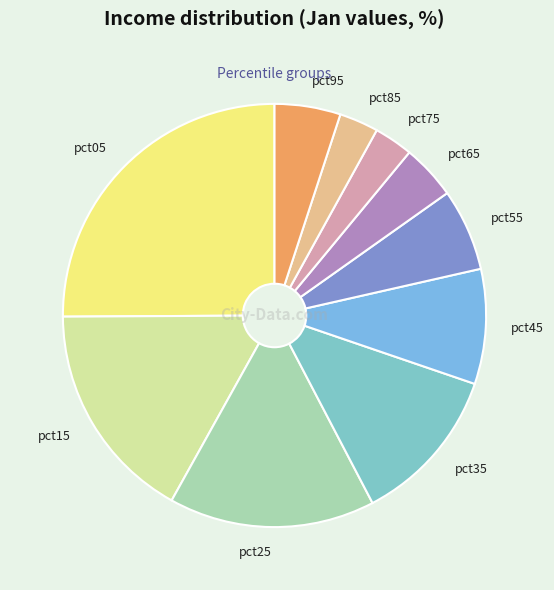

Is there a majority slice in this chart?

No